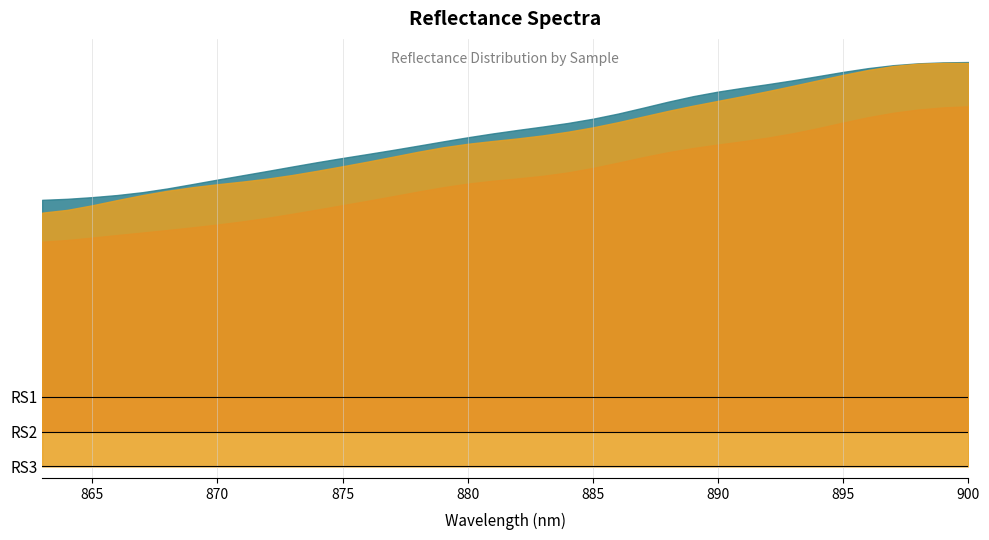

What is the sum of the RS2 values at 22 and 29?

1.6